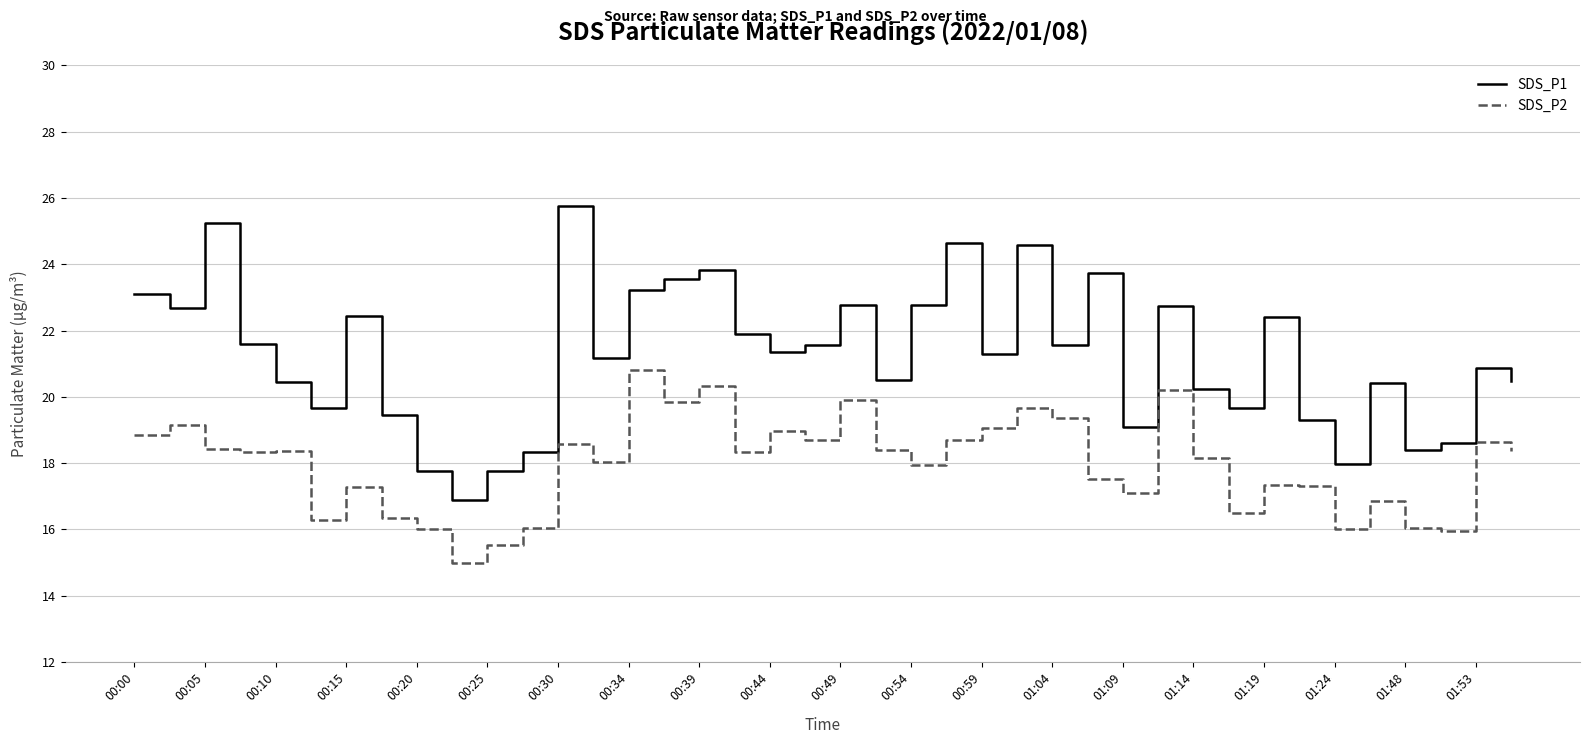

How many lines are shown in the chart?

2